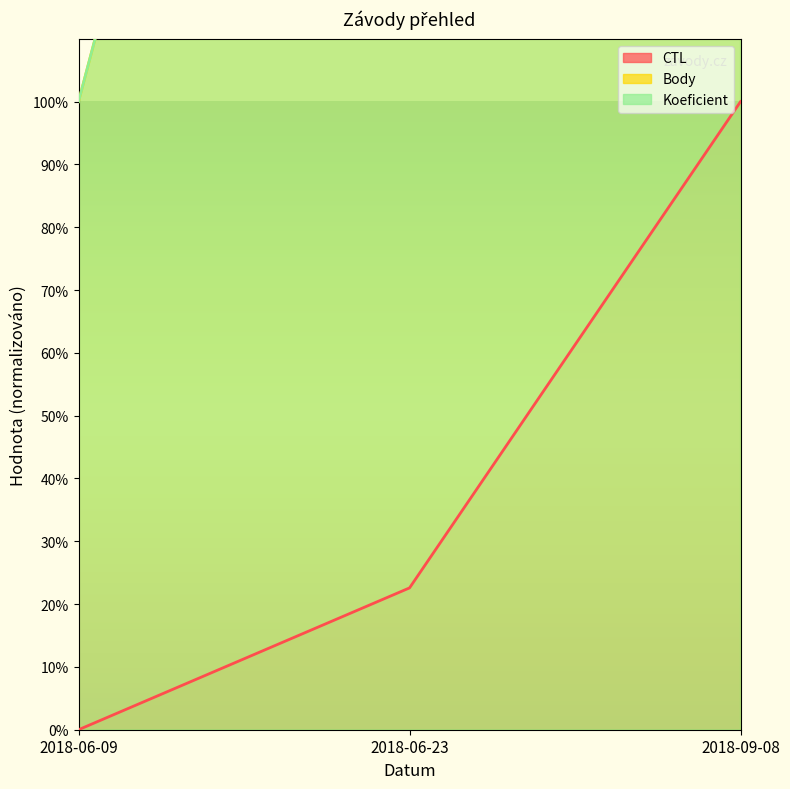

What is the label of the 2nd point from the left?

2018-06-23